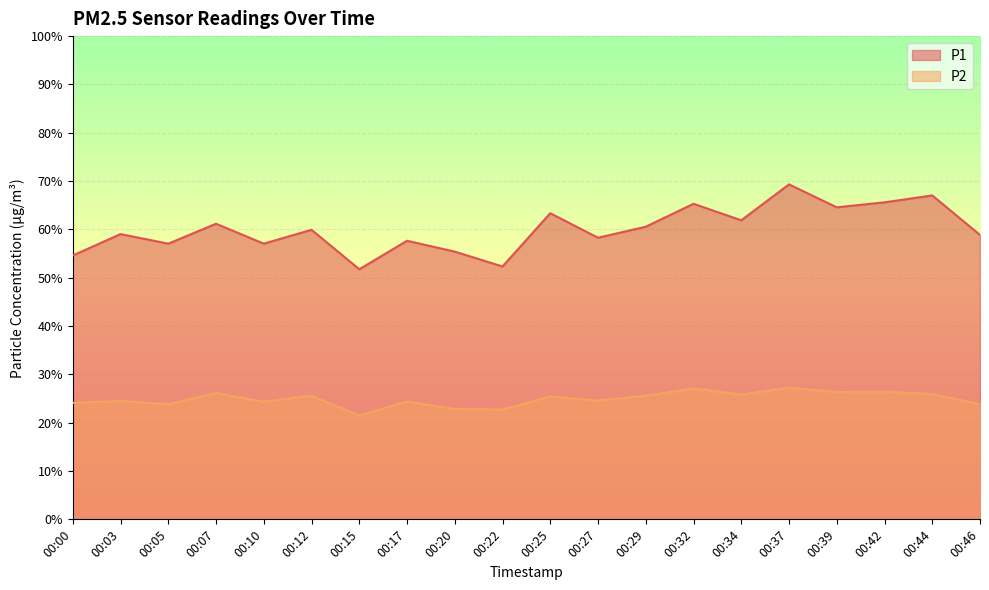

Count the number of data series in this chart.

2